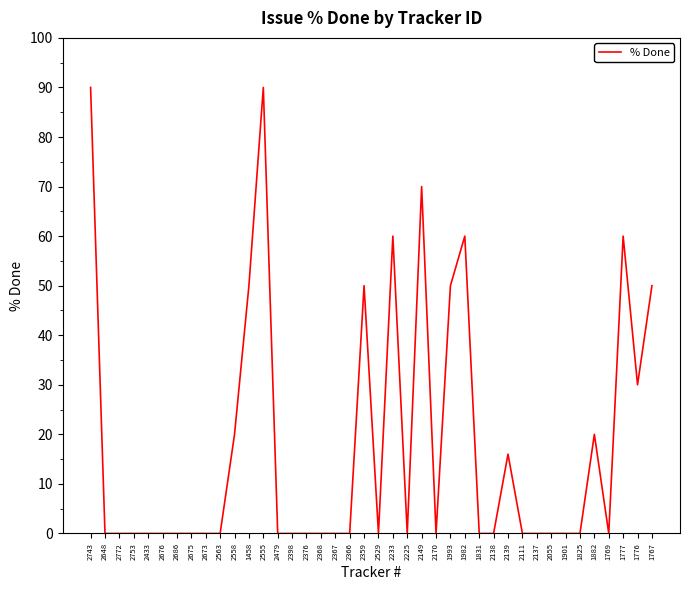

What is the sum of the values at 1993 and 2558?

70